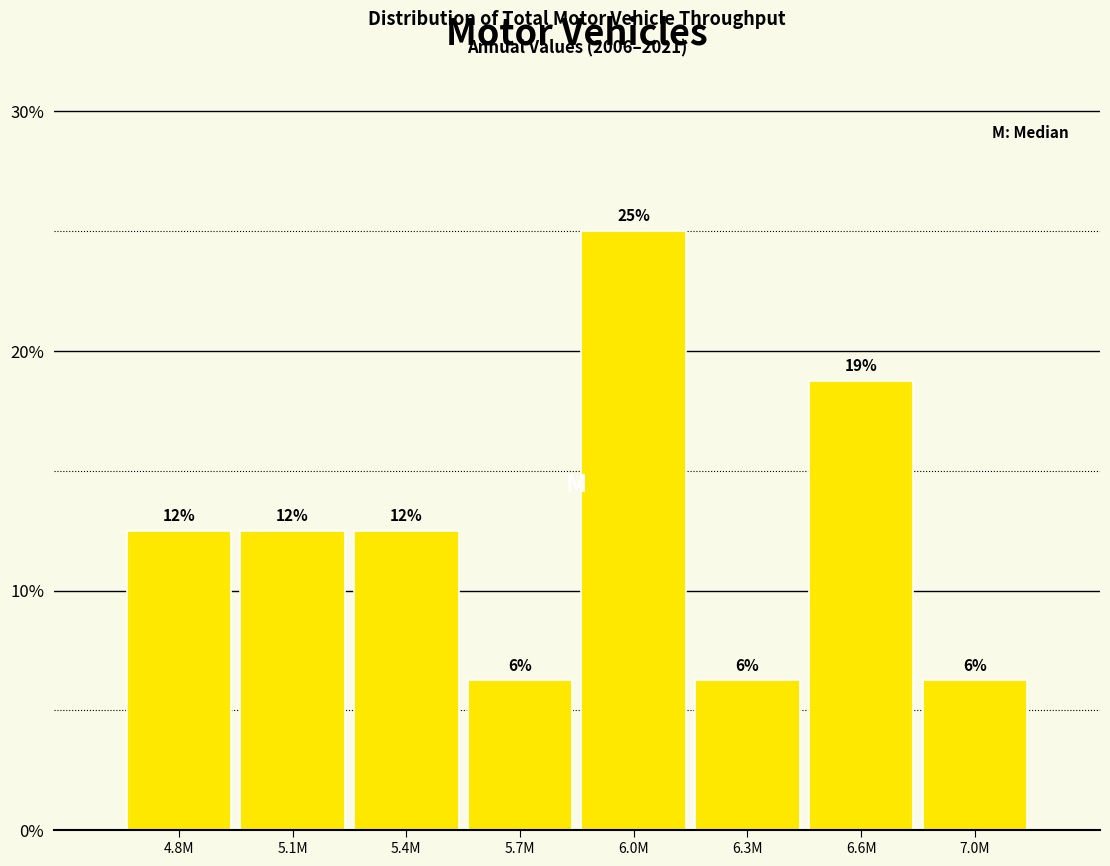

Are the bars horizontal?

No